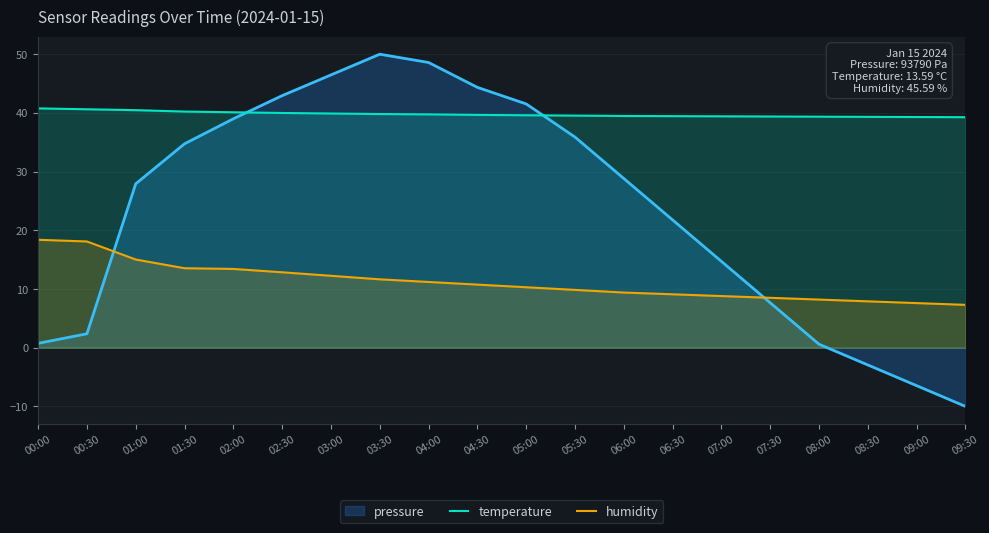

List the series in order of their overall mean, highest first.

temperature, pressure, humidity